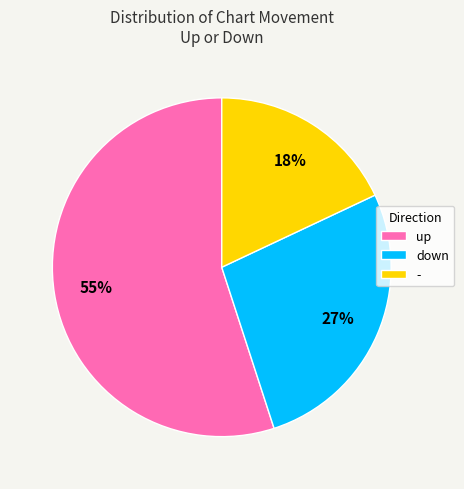

Rank the categories by value from lowest to highest.

-, down, up